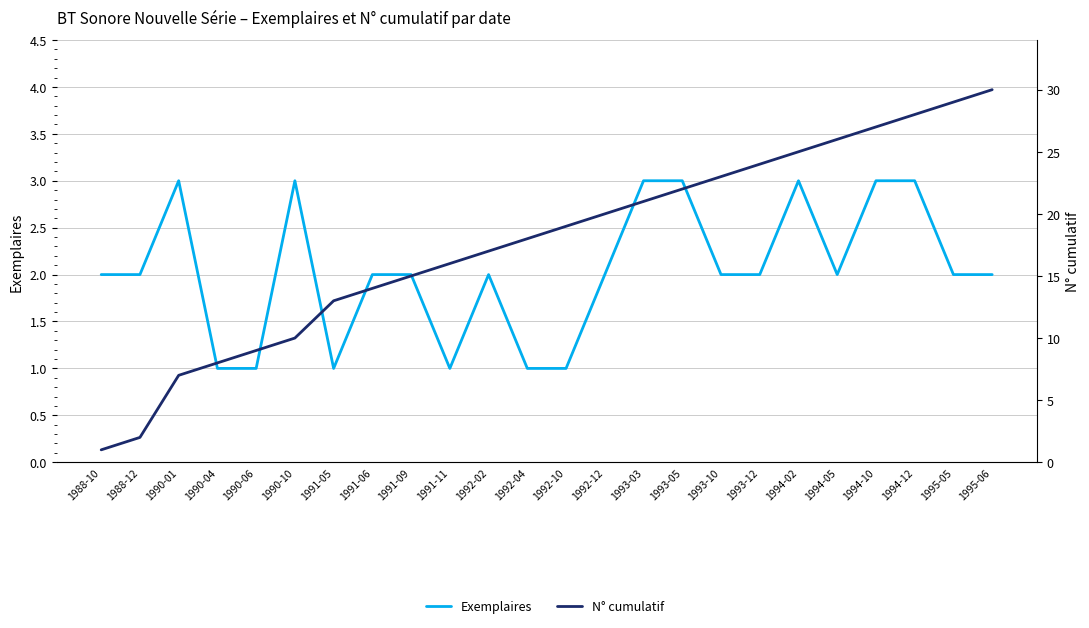

What is the difference between the maximum and minimum values in the N° cumulatif series?

29